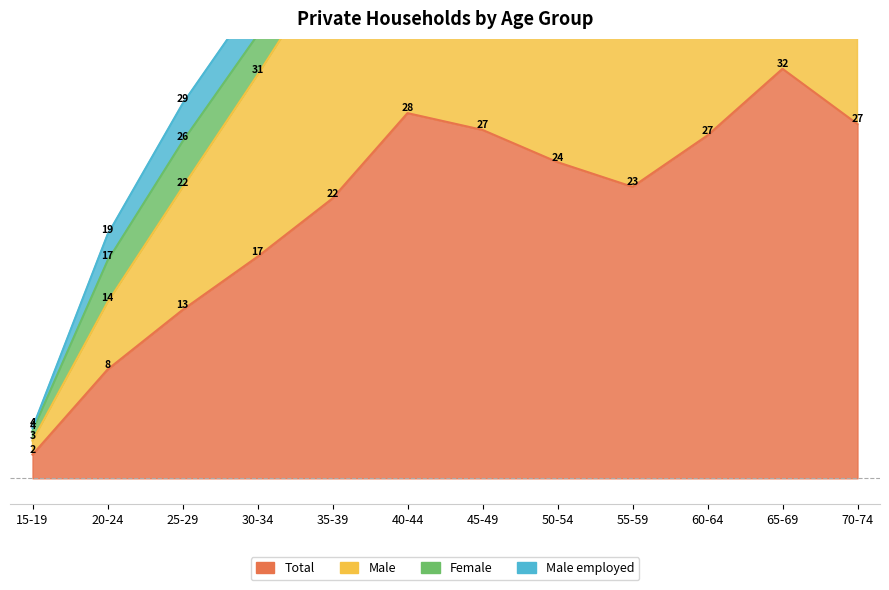

True or false: Male and Total intersect in this chart.

False